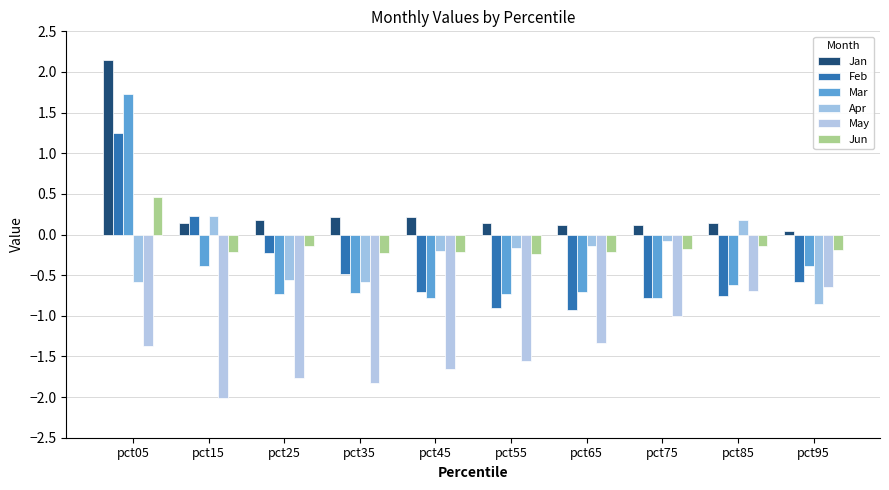

Reading right to left, list all the values displayed in this chart.

Jan: 0.0	0.1	0.1	0.1	0.1	0.2	0.2	0.2	0.1	2.1
Feb: -0.6	-0.8	-0.8	-0.9	-0.9	-0.7	-0.5	-0.2	0.2	1.2
Mar: -0.4	-0.6	-0.8	-0.7	-0.7	-0.8	-0.7	-0.7	-0.4	1.7
Apr: -0.8	0.2	-0.1	-0.1	-0.2	-0.2	-0.6	-0.6	0.2	-0.6
May: -0.6	-0.7	-1.0	-1.3	-1.6	-1.6	-1.8	-1.8	-2.0	-1.4
Jun: -0.2	-0.1	-0.2	-0.2	-0.2	-0.2	-0.2	-0.1	-0.2	0.5